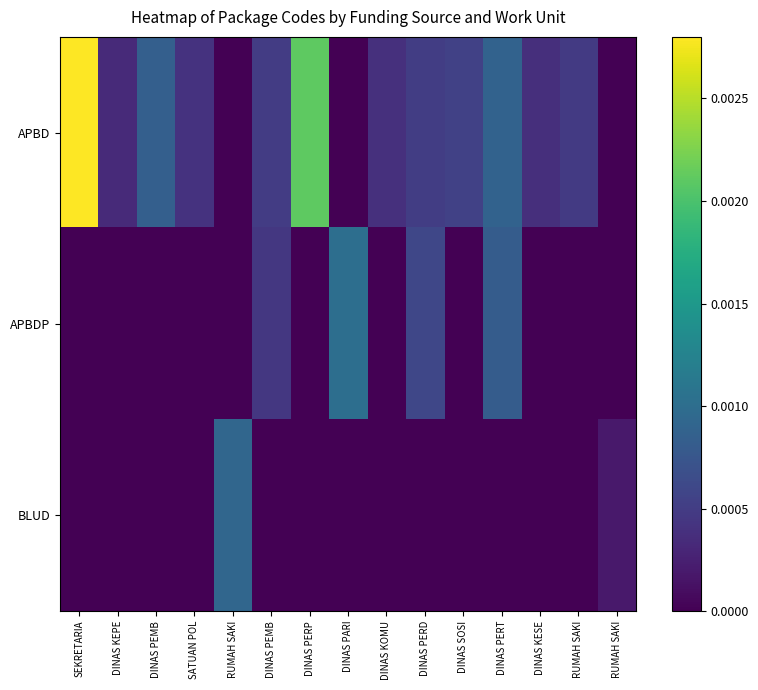

At DINAS PERP, list the series in order from smallest to largest.

APBDP, BLUD, APBD